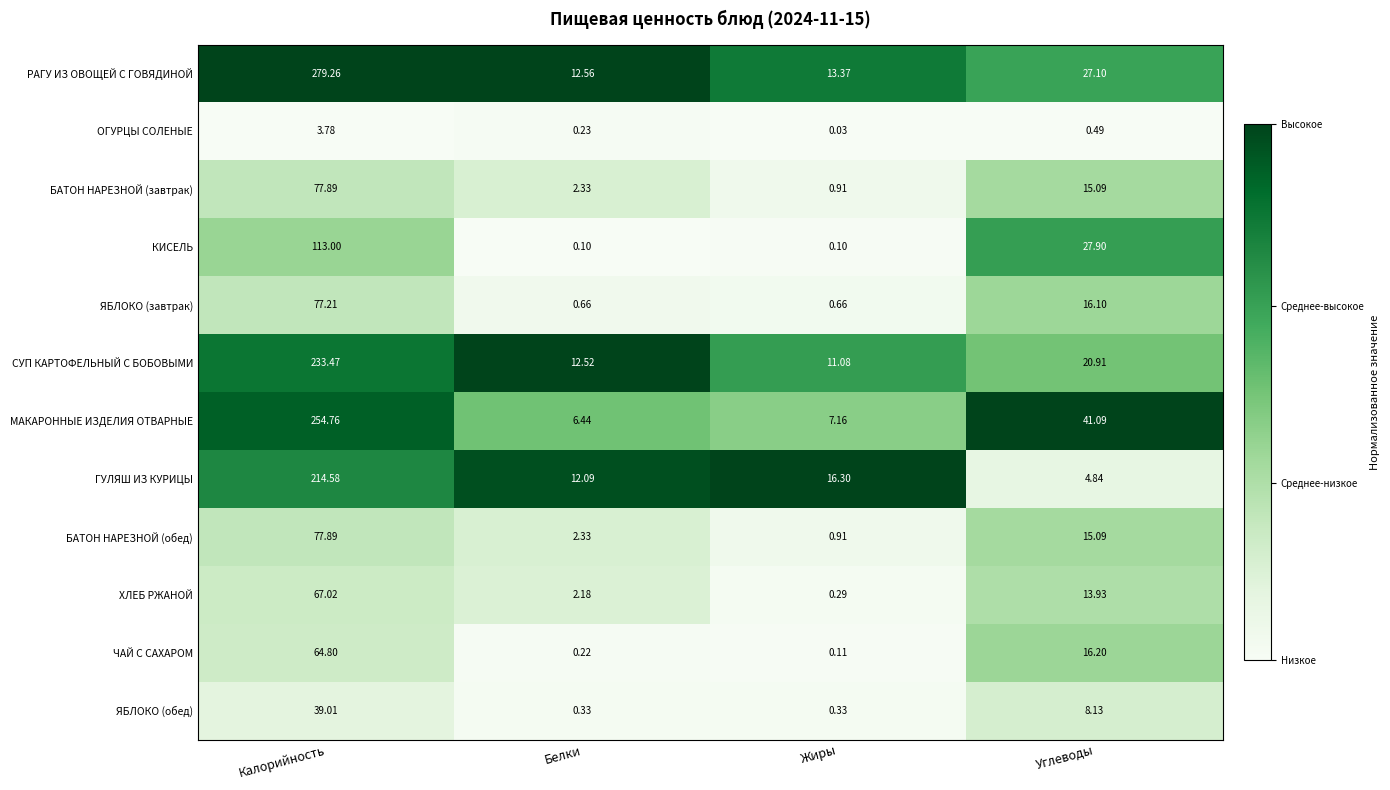

List the labels in order of СУП КАРТОФЕЛЬНЫЙ С БОБОВЫМИ value, largest first.

Калорийность, Углеводы, Белки, Жиры